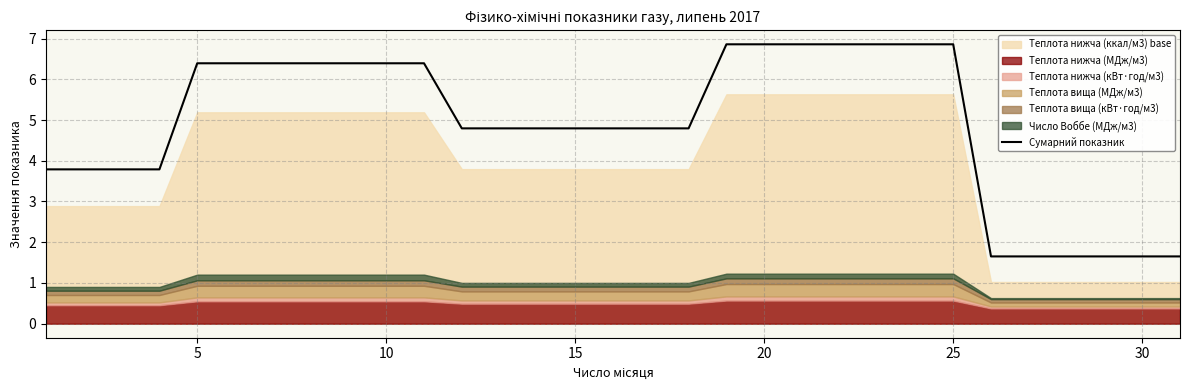

What is the minimum value for Сумарний показник?

1.7